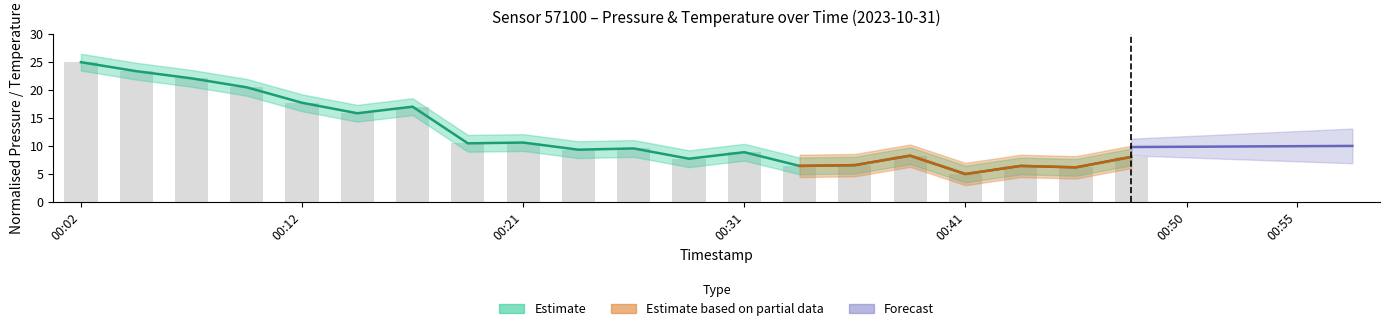

What is the change in value from 00:12 to 00:19?

-7.3